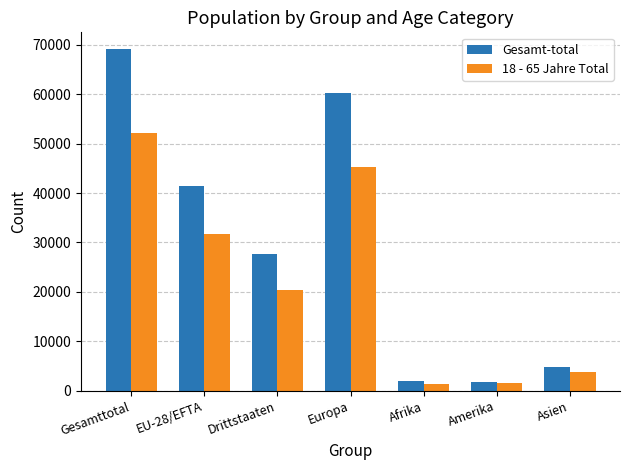

What is the value of the 18 - 65 Jahre Total bar at the 7th from the left?

3818